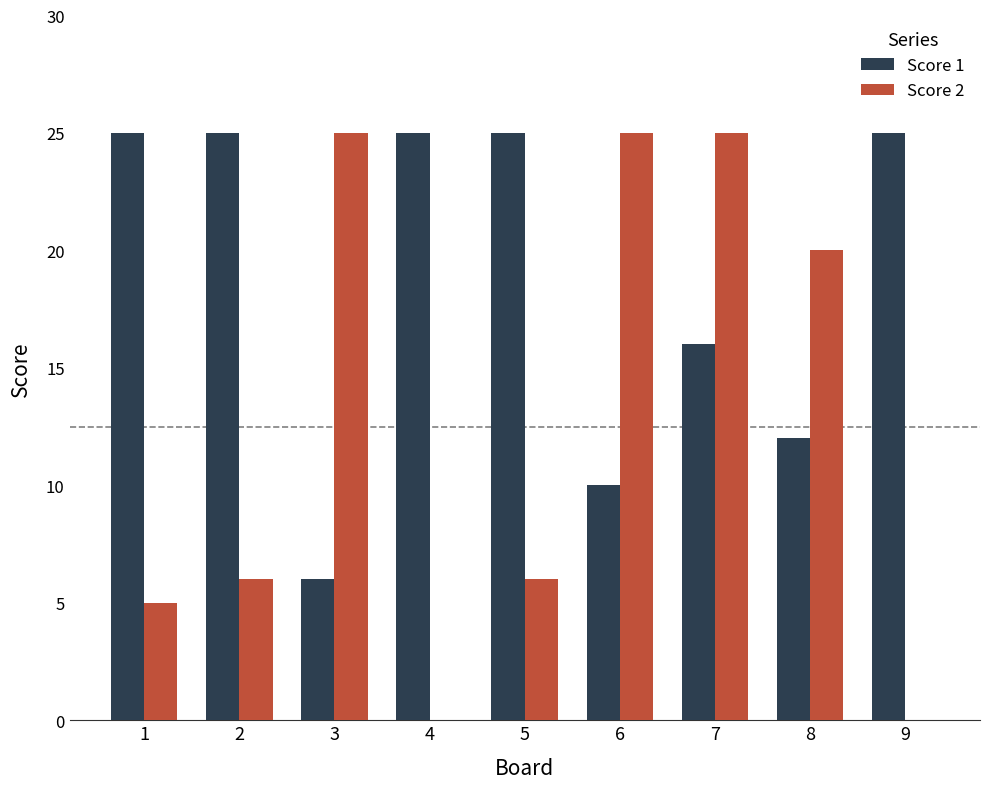

Reading left to right, list all the values displayed in this chart.

Score 1: 1=25	2=25	3=6	4=25	5=25	6=10	7=16	8=12	9=25
Score 2: 1=5	2=6	3=25	4=0	5=6	6=25	7=25	8=20	9=0